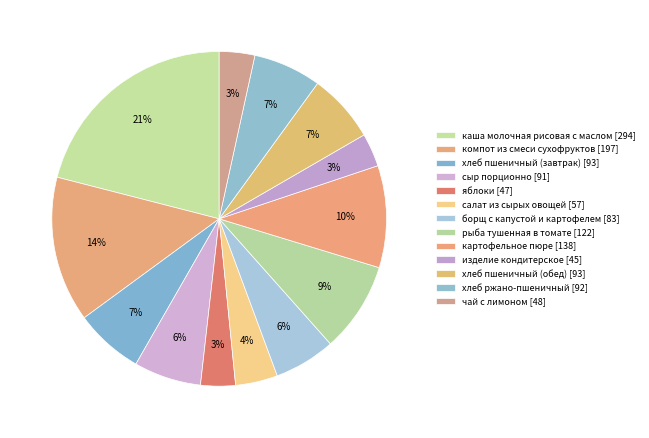

Which slice is the smallest?

изделие кондитерское